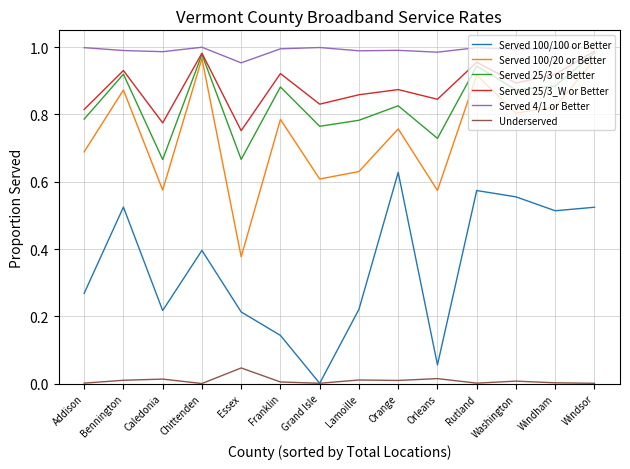

Is this an area chart (filled region under the line)?

No